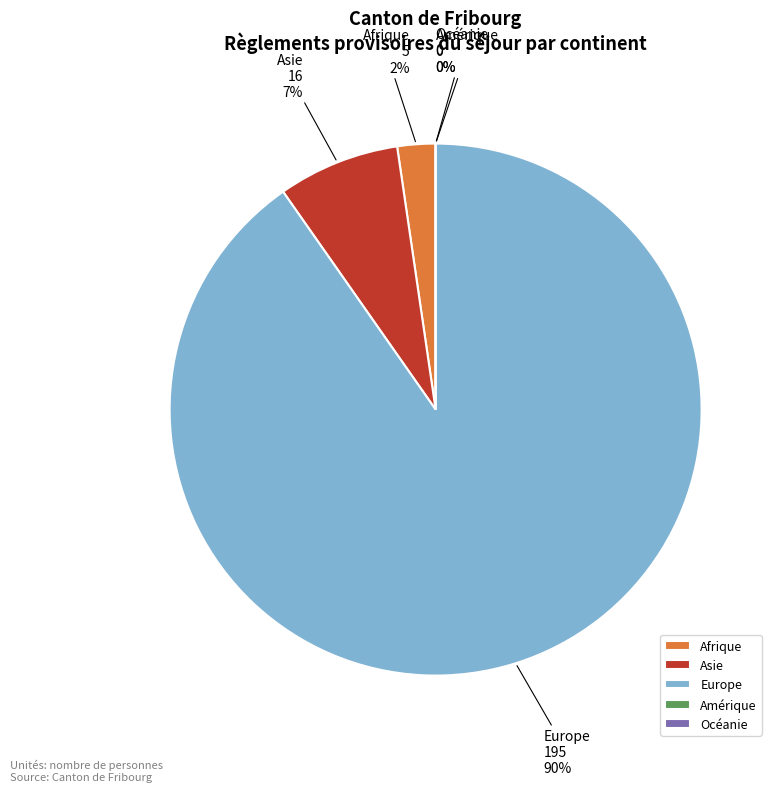

Which has a higher value, Europe or Océanie?

Europe